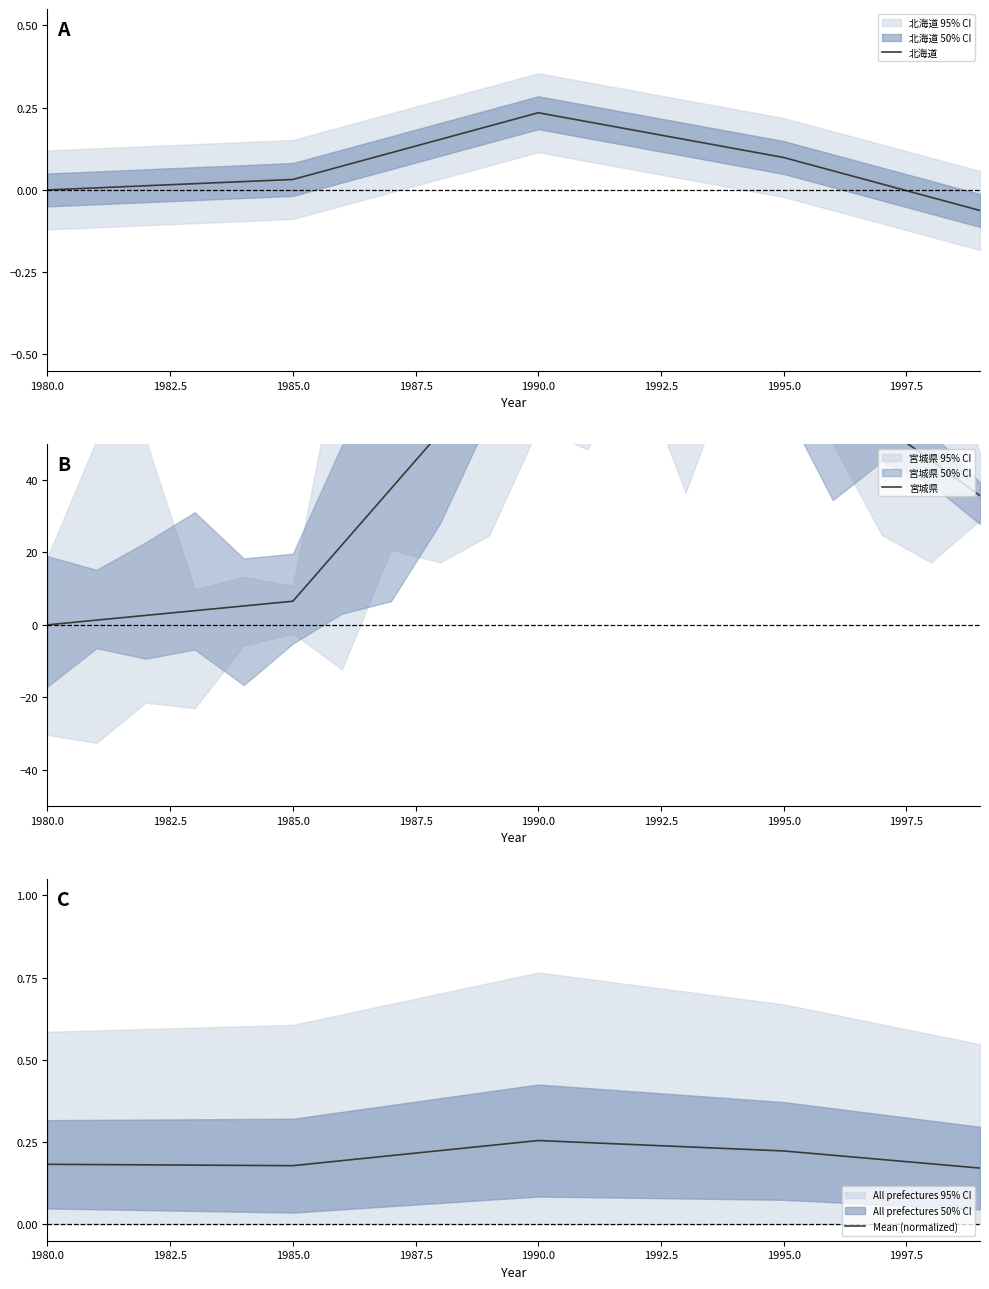

At which label is 北海道 closest to 0?

1980.0